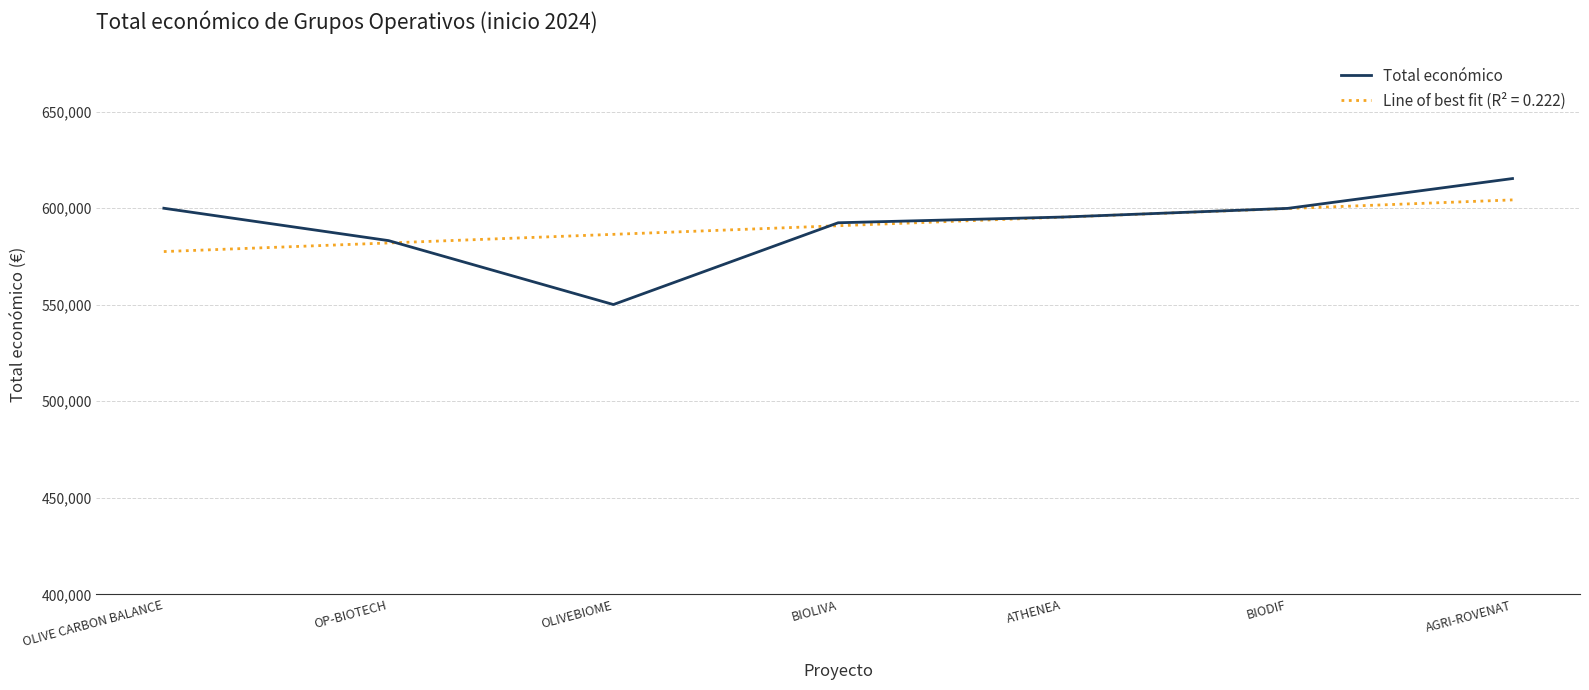

Rank the series at OLIVEBIOME from lowest to highest value.

Total económico, Line of best fit (R² = 0.222)